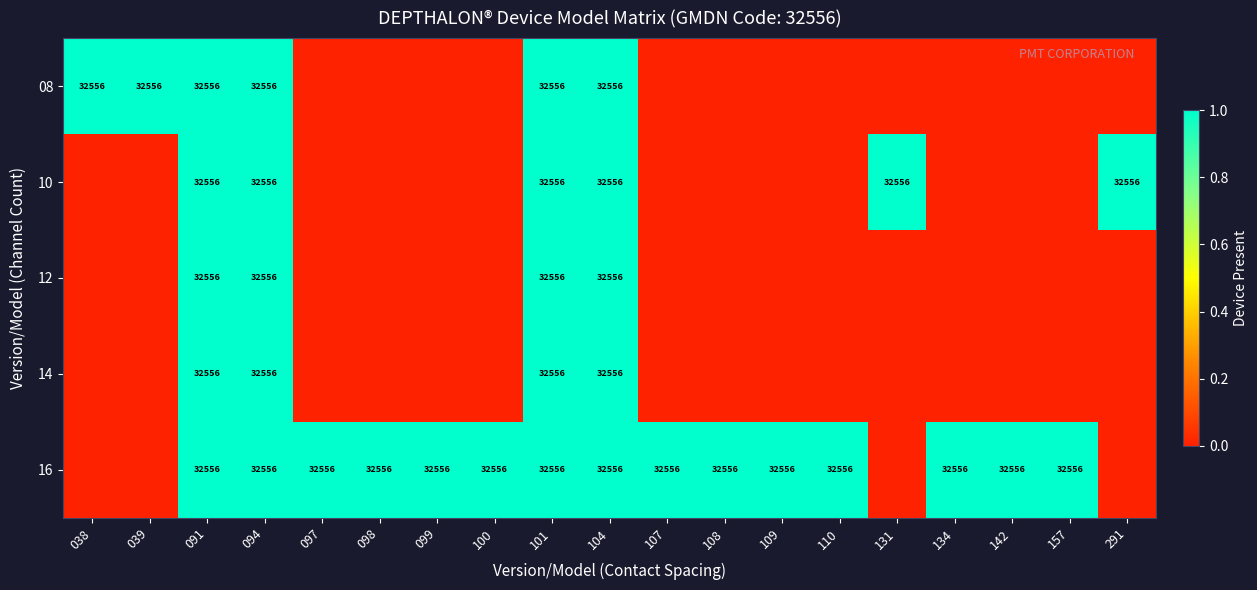

Count the number of categories in the chart.

19